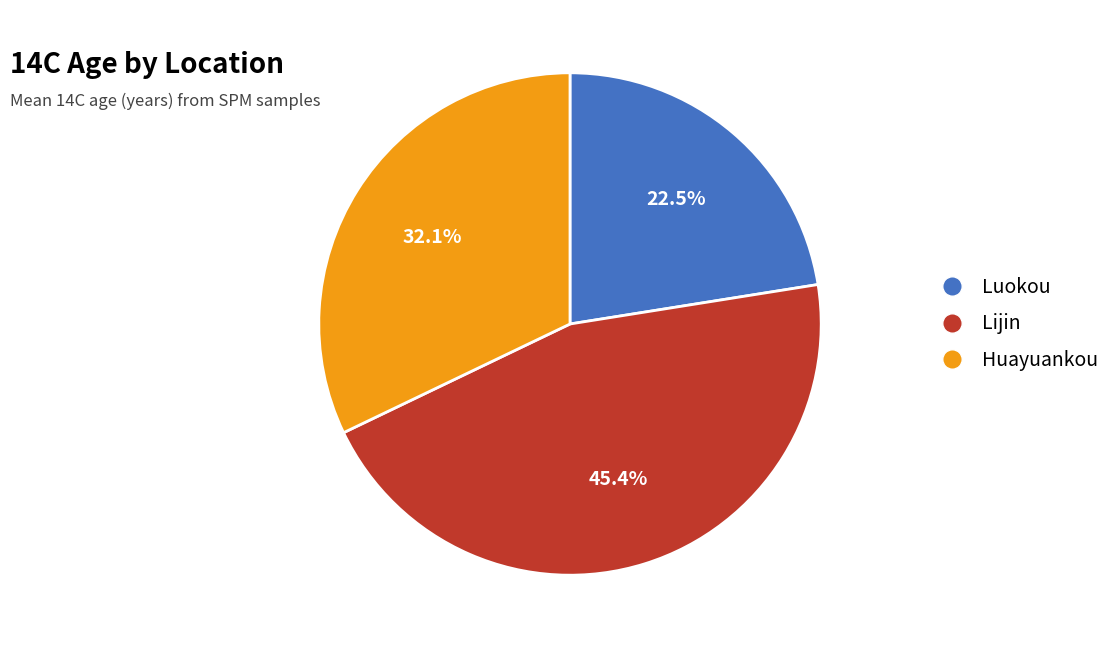

Is the sum of Luokou and Huayuankou greater than half?

Yes